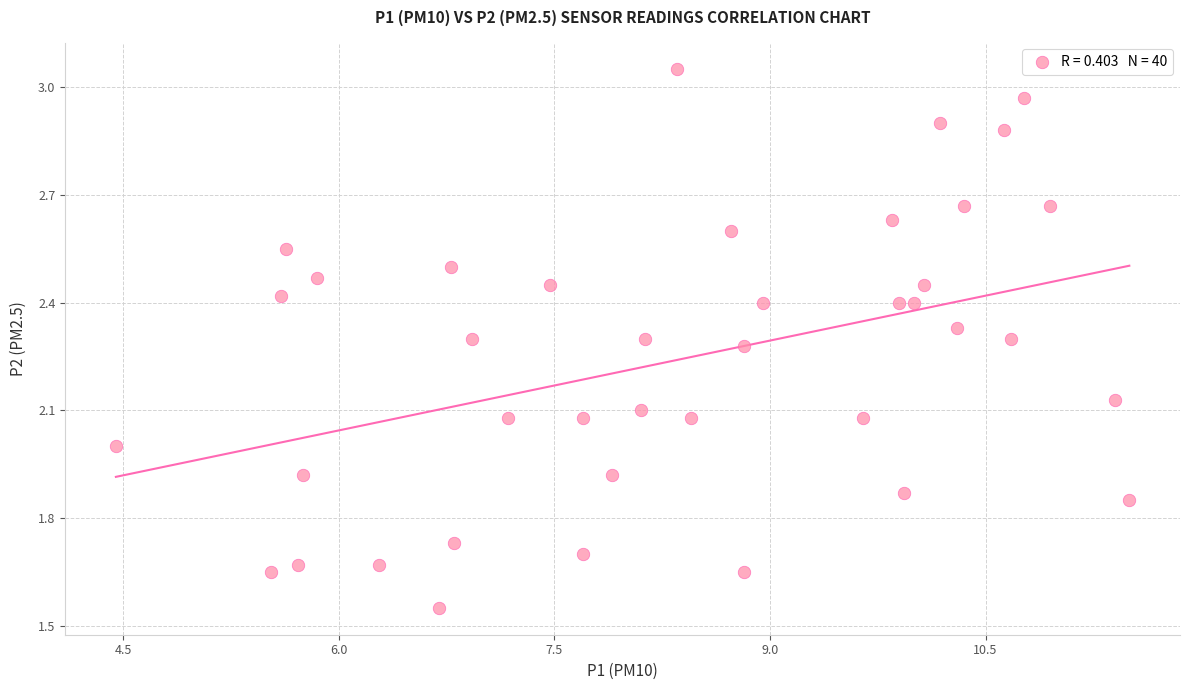

What is the range of X values (max minus min)?

7.0